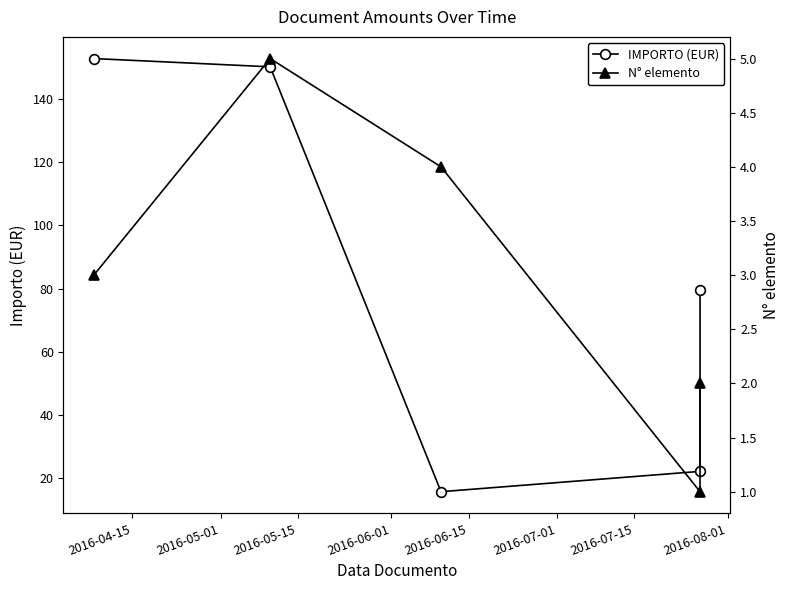

Reading left to right, what are all the values shown in this chart?

IMPORTO (EUR): 152.8	150.2	15.7	22.1	79.6
N° elemento: 3.0	5.0	4.0	1.0	2.0